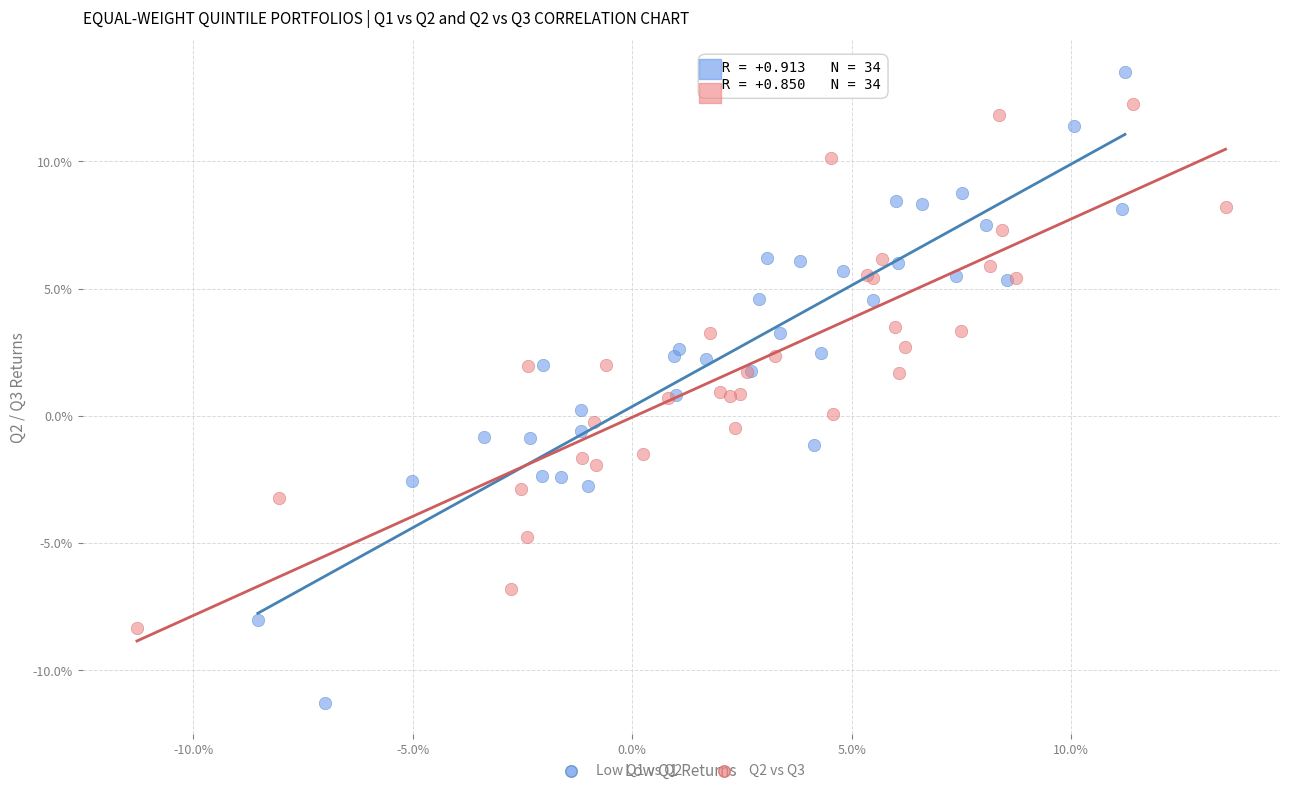

What are all the series names shown in the legend?

Low Q1 vs Q2, Q2 vs Q3